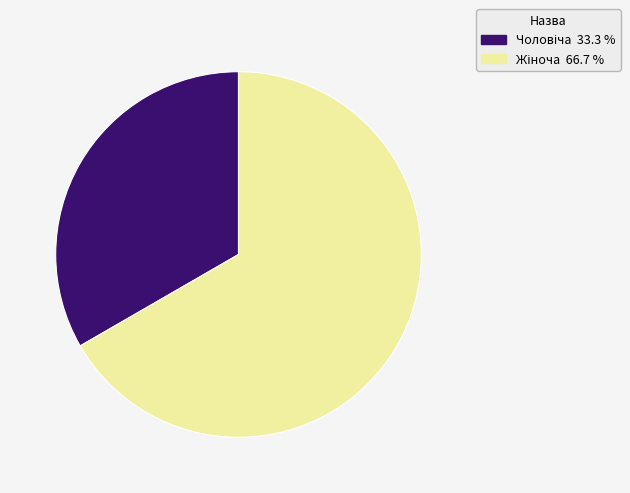

How many segments does this pie chart have?

2